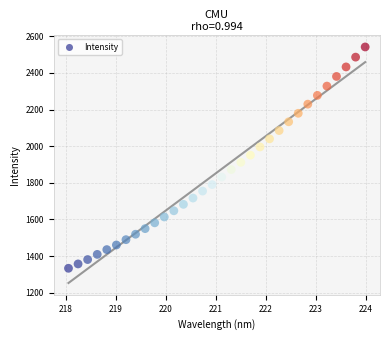

What is the range of Y values (max minus min)?

1208.6